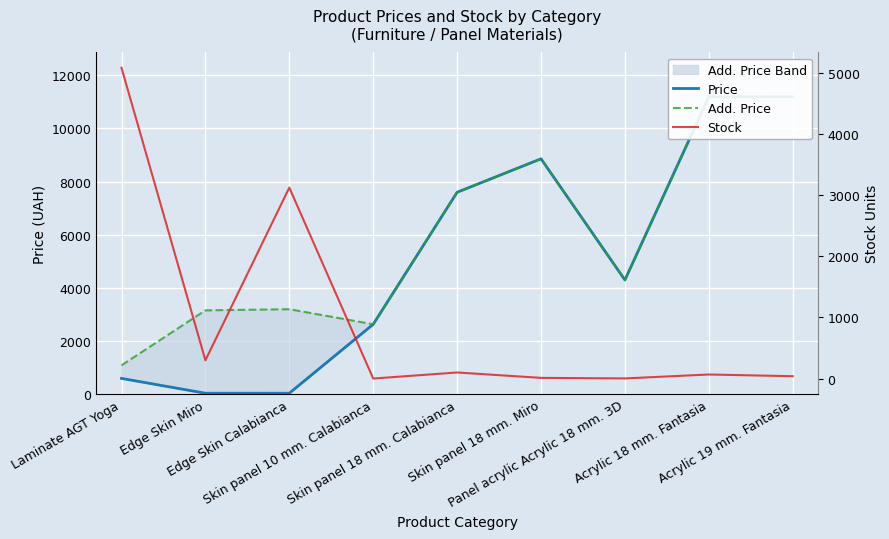

How many data points in Price are less than 4295?

4